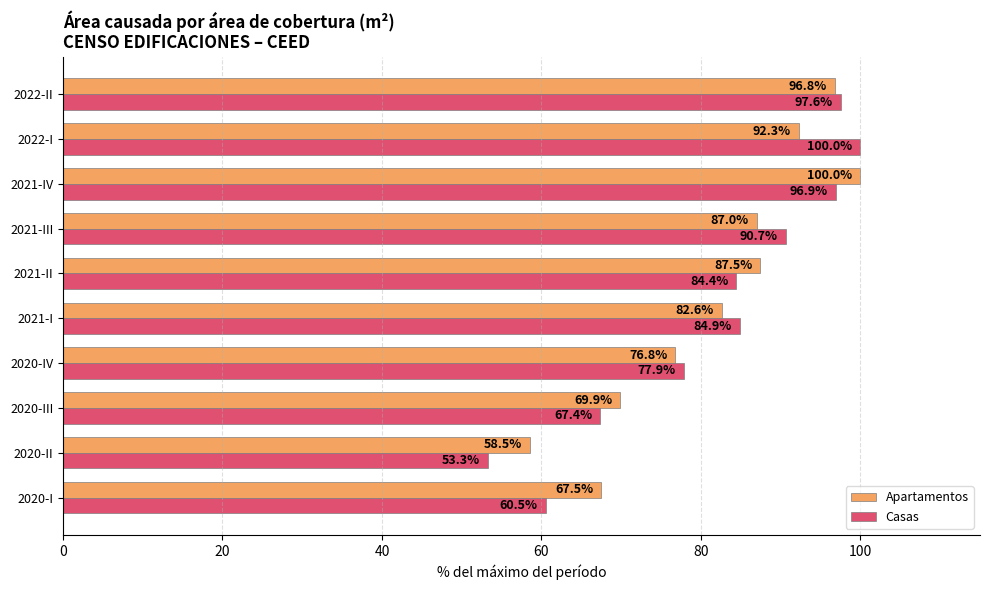

Is the value of Apartamentos at 2020-IV greater than the value of Casas at 2020-II?

Yes